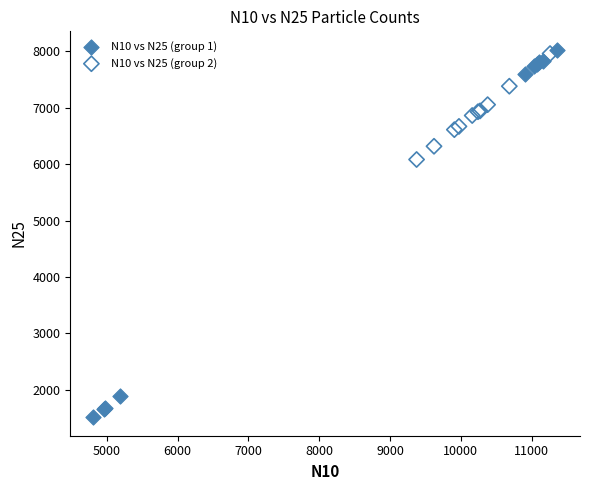

Which series has the widest spread of Y values?

N10 vs N25 (group 1)